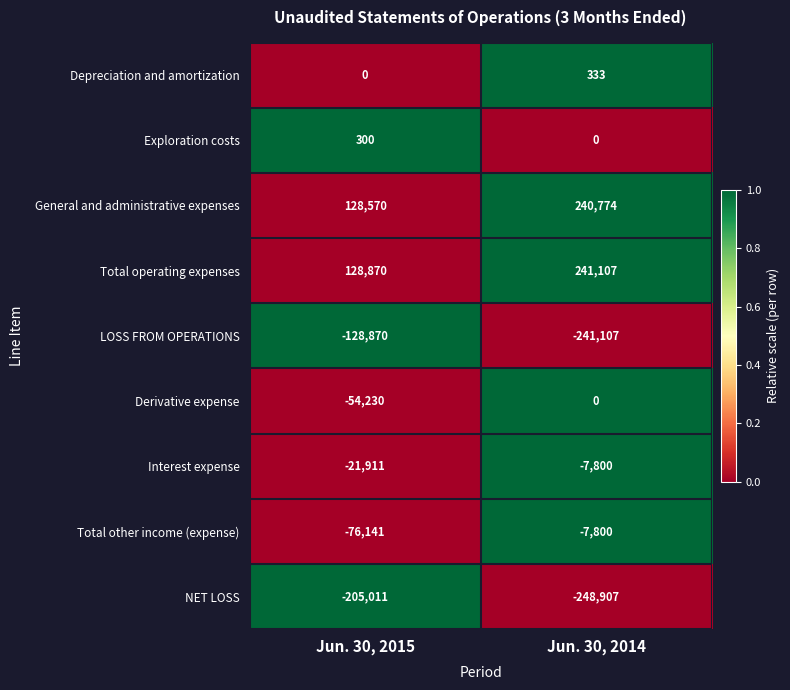

Rank the categories by Depreciation and amortization value from highest to lowest.

Jun. 30, 2014, Jun. 30, 2015